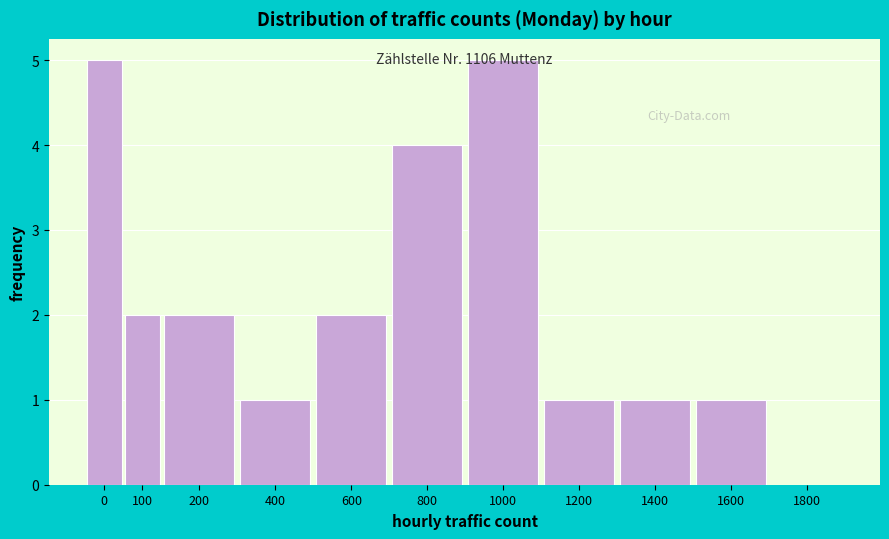

Between 400 and 800, which is larger?

800